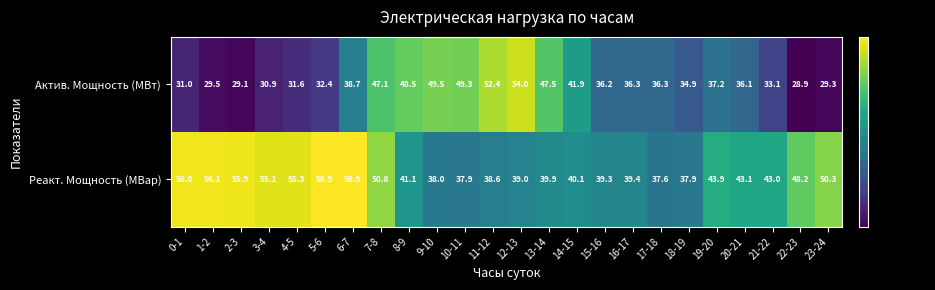

At 14-15, list the series in order from largest to smallest.

Актив. Мощность (МВт), Реакт. Мощность (МВар)